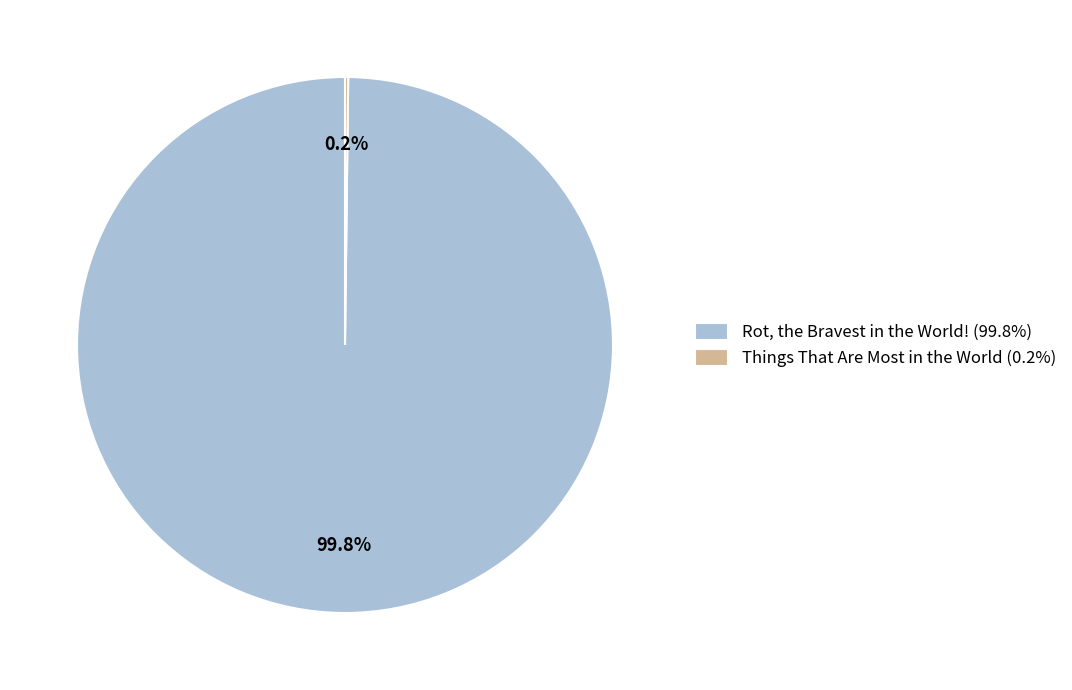

True or false: Rot, the Bravest in the World! accounts for 100% of the total.

True